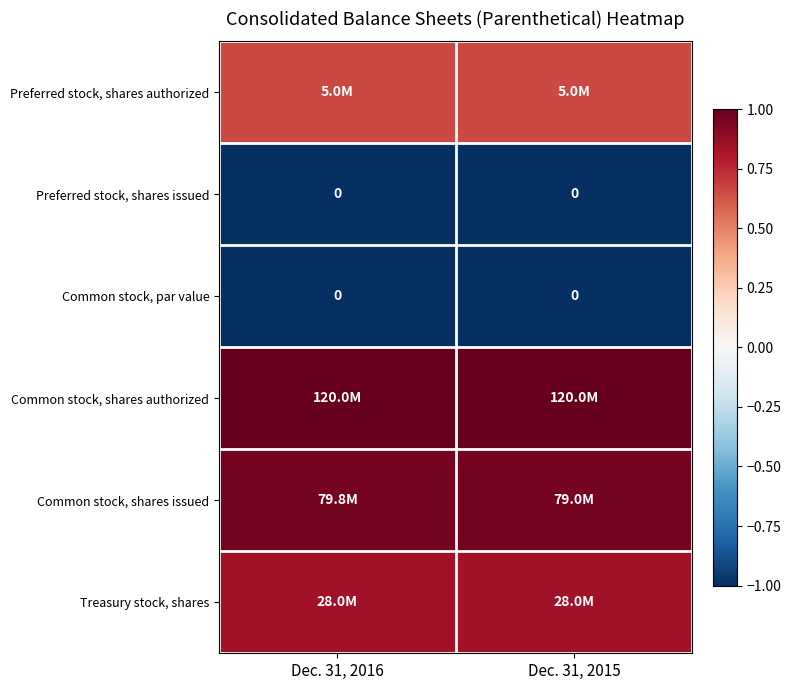

Which has a higher value, Dec. 31, 2015 or Dec. 31, 2016?

Dec. 31, 2015